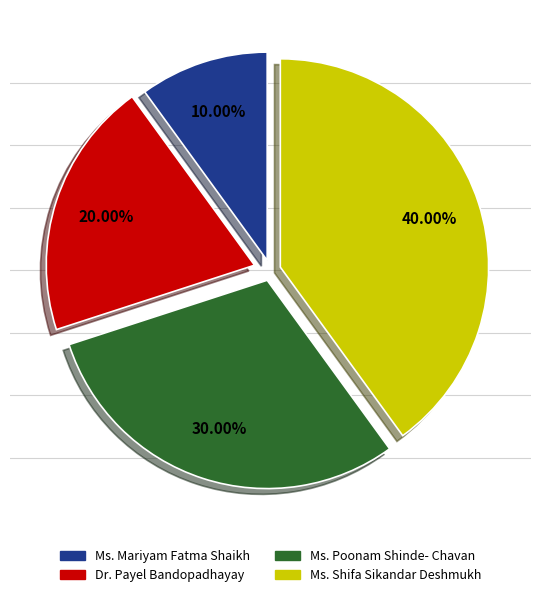

To the nearest percent, what percentage of the pie is Ms. Shifa Sikandar Deshmukh?

40%